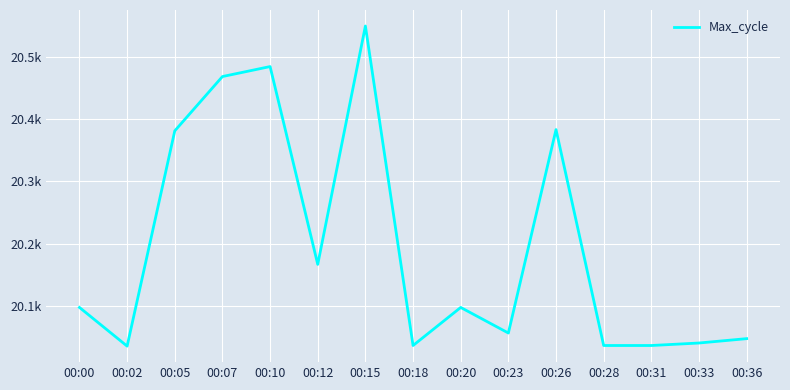

What is the difference between the values at 00:20 and 00:05?

283